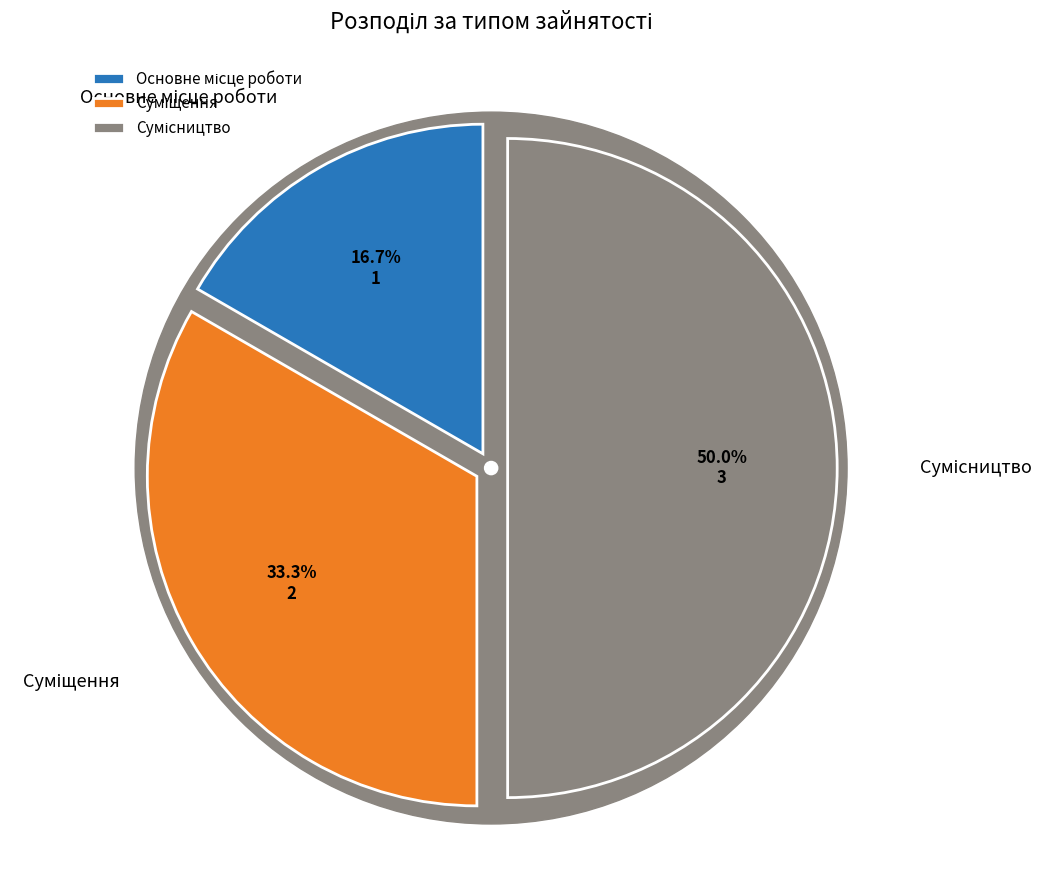

Is it true that Основне місце роботи is 25% of the pie?

False